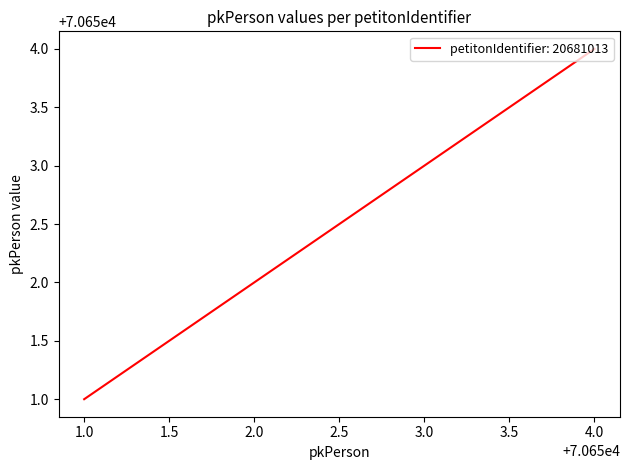

What is the maximum value shown in the chart?

70654